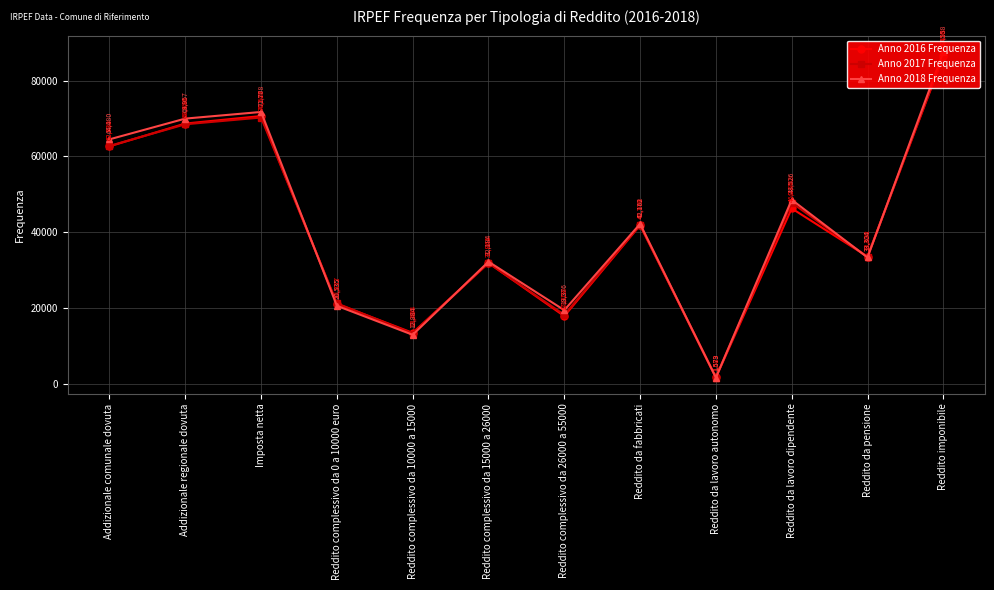

How many lines are shown in the chart?

3